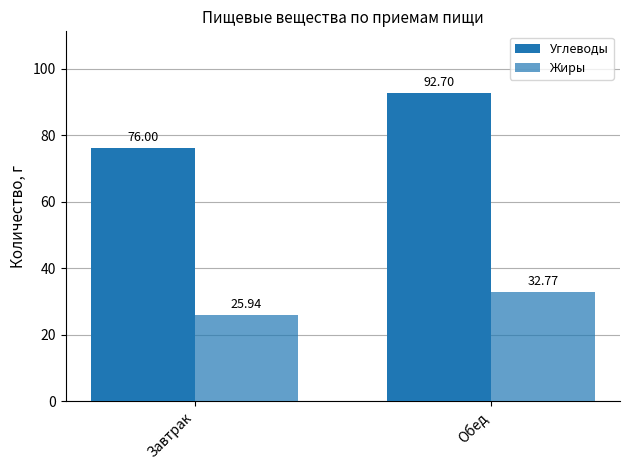

Reading left to right, extract all data points from this chart.

Углеводы: Завтрак=76.0	Обед=92.7
Жиры: Завтрак=25.9	Обед=32.8